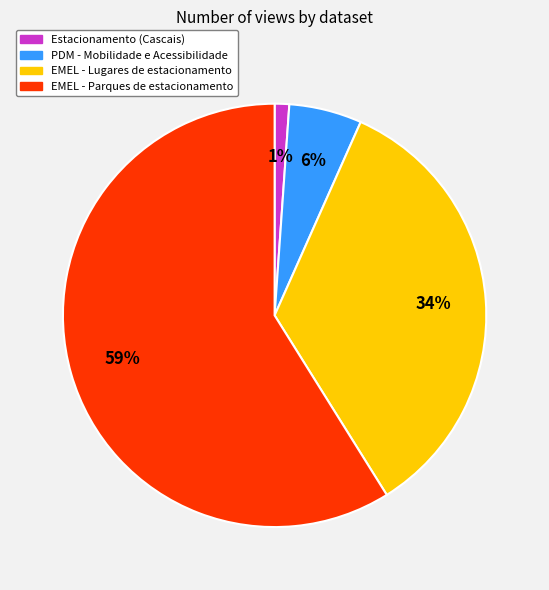

How many segments does this pie chart have?

4